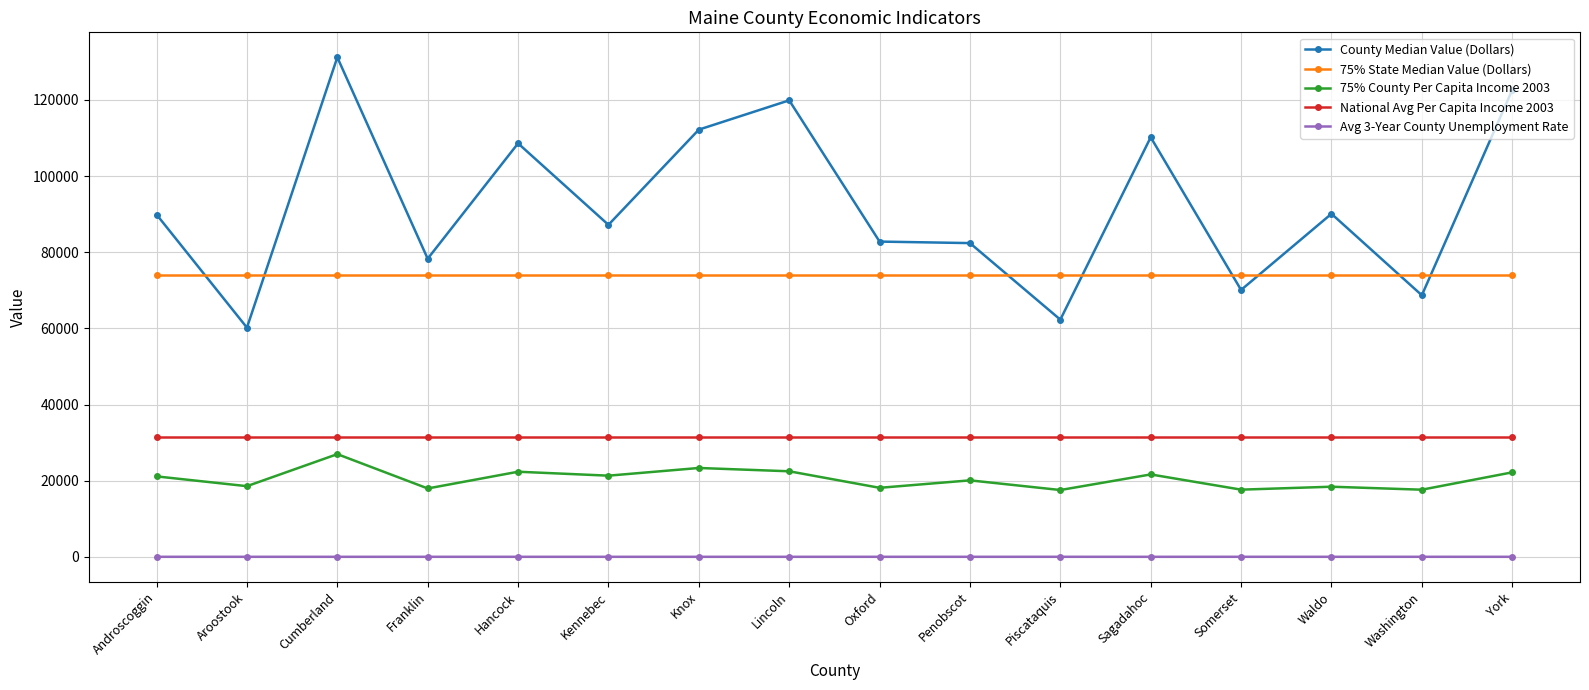

What is the label of the 8th point from the right?

Oxford